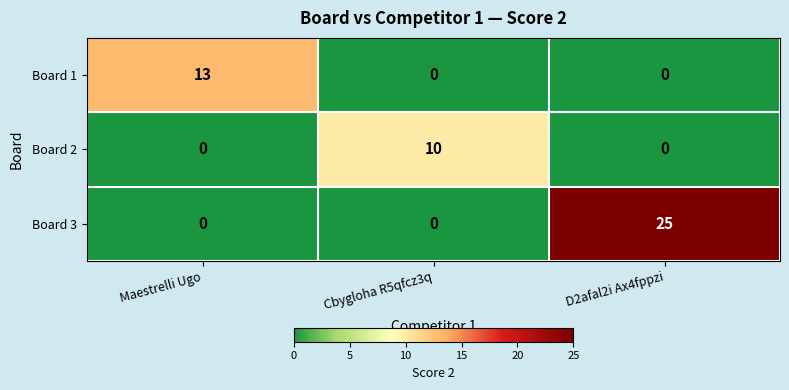

How many data points in Board 1 are above 0?

1